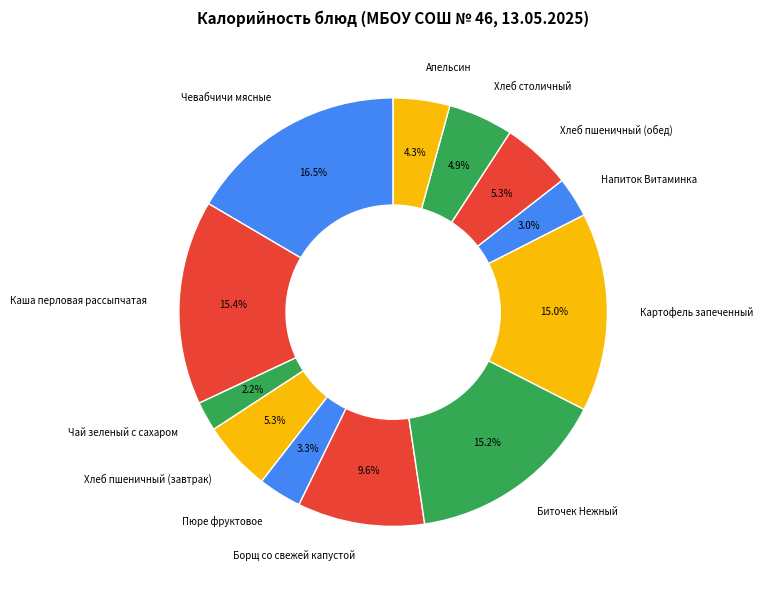

To the nearest percent, what percentage of the pie is Борщ со свежей капустой?

10%